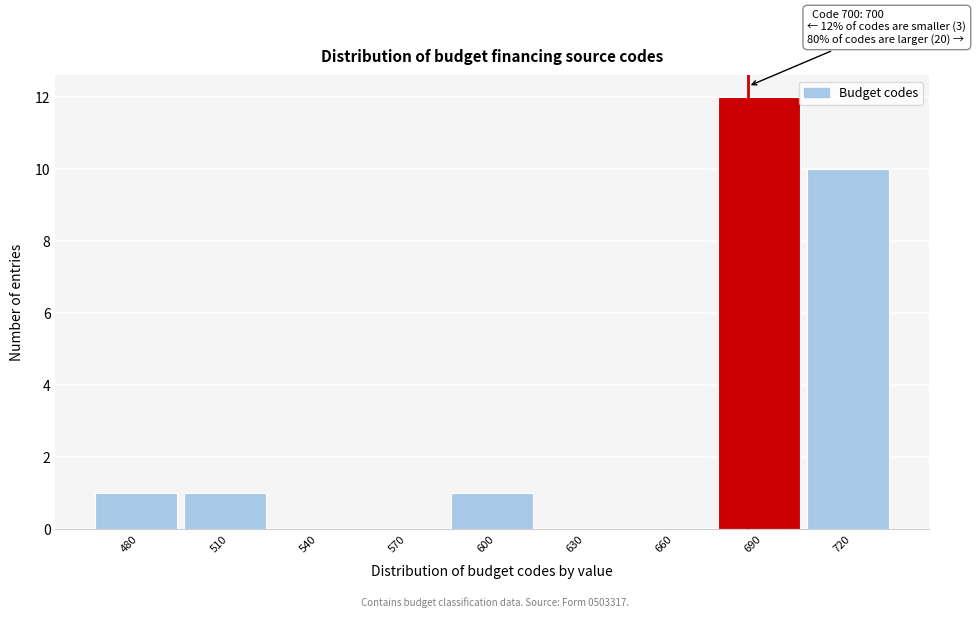

Reading left to right, transcribe all the data shown in this chart.

480=1	510=1	540=0	570=0	600=1	630=0	660=0	690=12	720=10